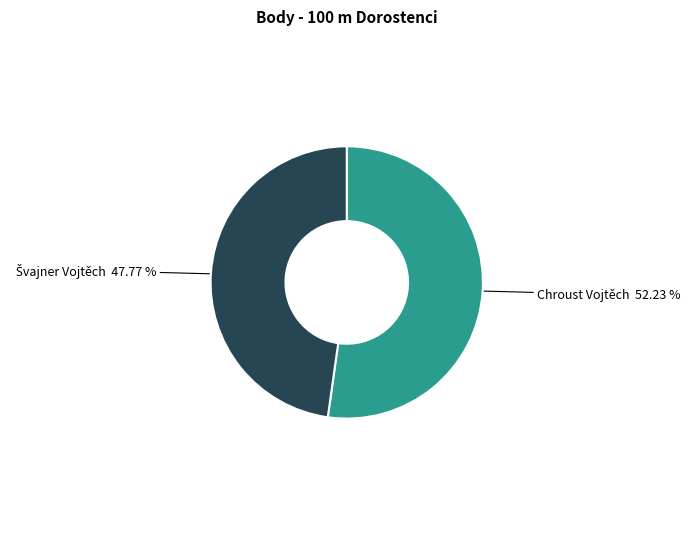

Which category has the biggest portion of the pie?

Chroust Vojtěch